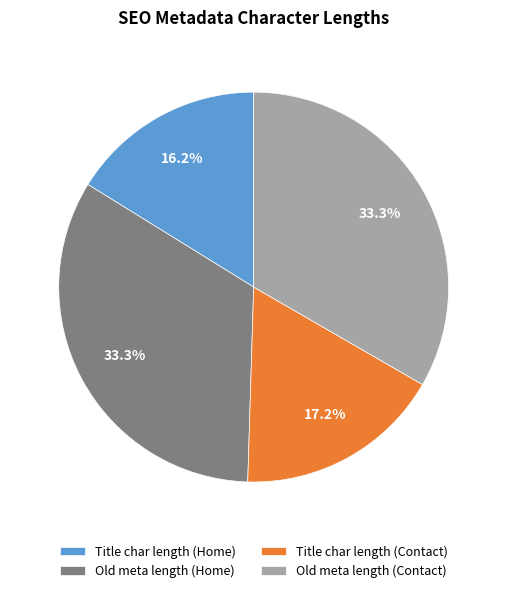

True or false: Title char length (Contact) accounts for 32% of the total.

False